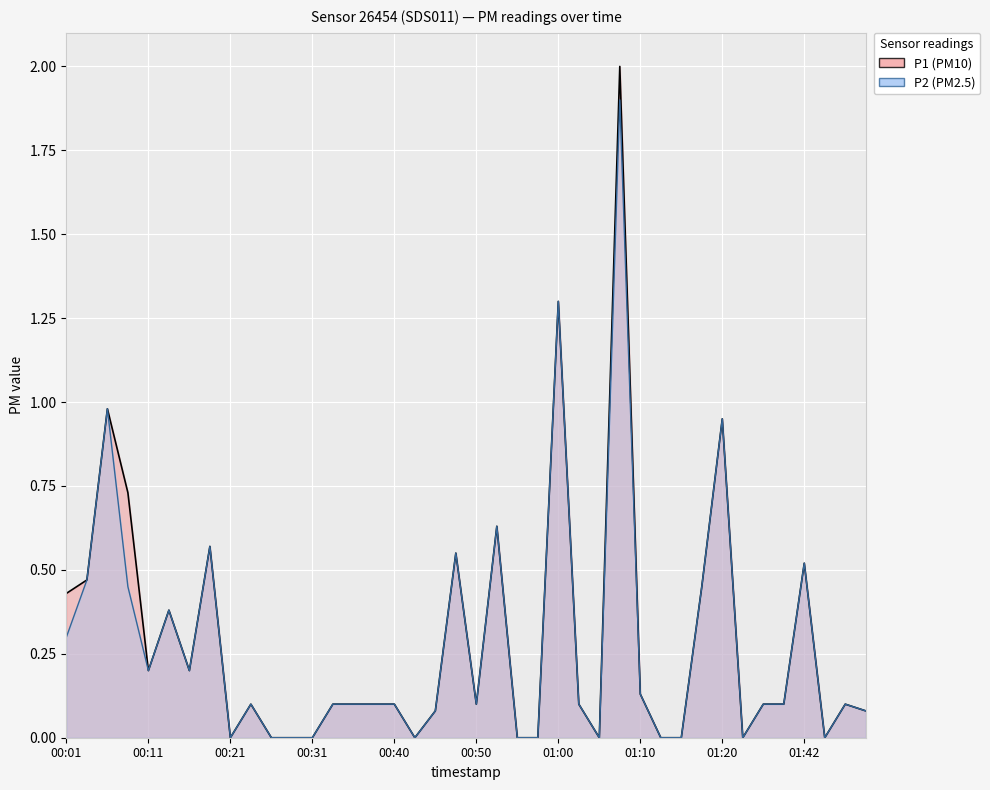

How many lines are shown in the chart?

2